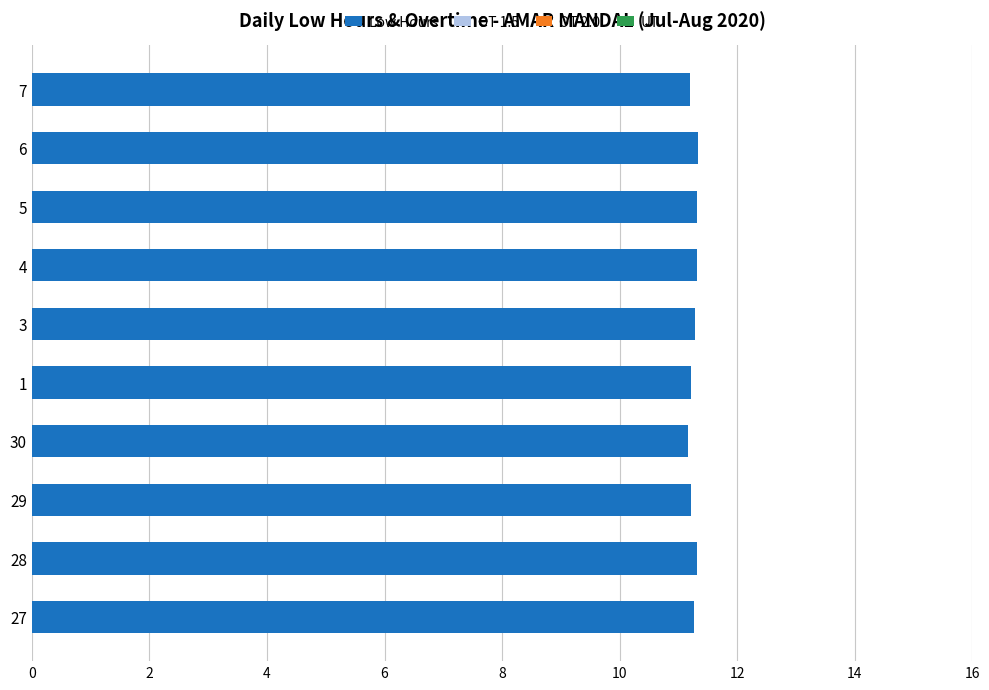

What is the ratio of the value at 5 to the value at 30?

1.0